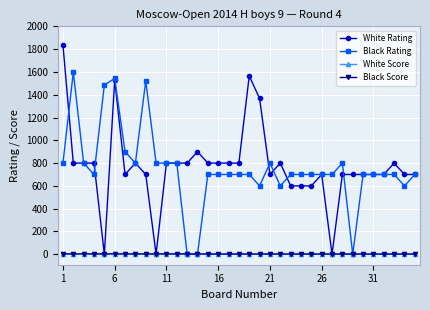

What is the value of the White Rating point at the 33rd from the left?

800.0